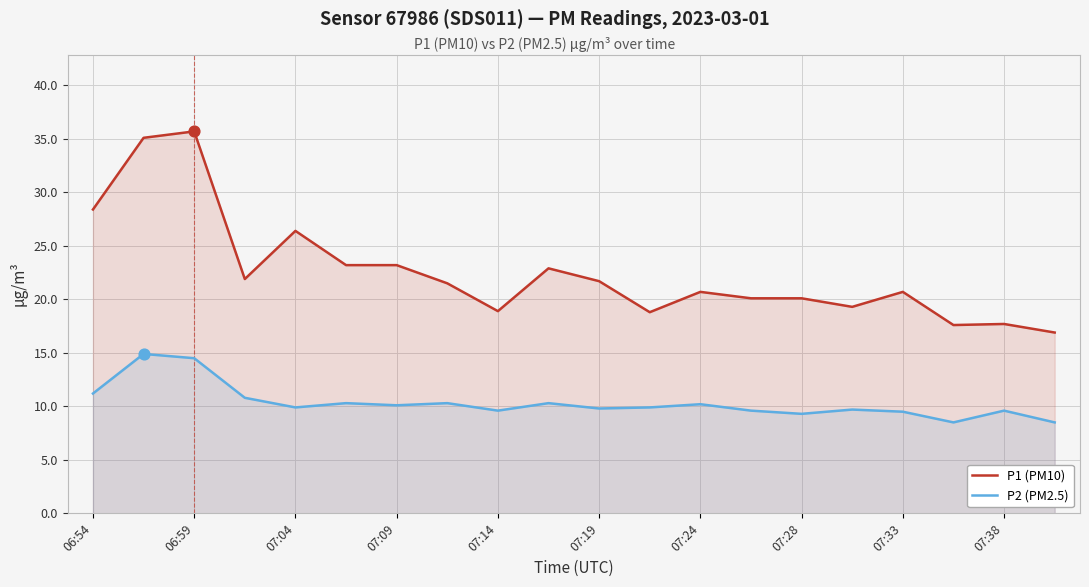

At how many categories does at least one series exceed 22?

7